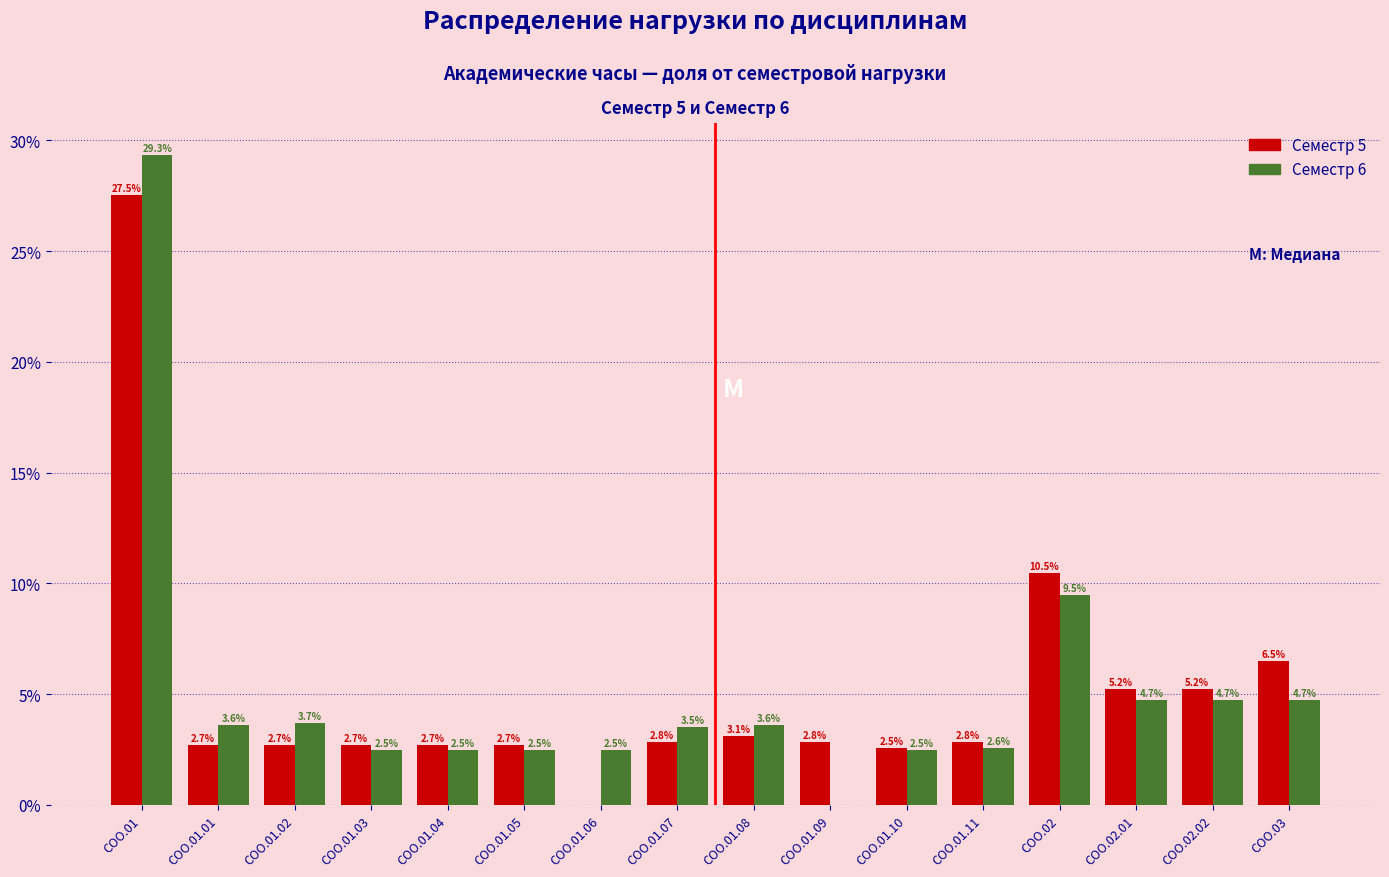

Reading left to right, extract all data points from this chart.

Семестр 5: СОО.01=27.5	СОО.01.01=2.7	СОО.01.02=2.7	СОО.01.03=2.7	СОО.01.04=2.7	СОО.01.05=2.7	СОО.01.06=0.0	СОО.01.07=2.8	СОО.01.08=3.1	СОО.01.09=2.8	СОО.01.10=2.5	СОО.01.11=2.8	СОО.02=10.5	СОО.02.01=5.2	СОО.02.02=5.2	СОО.03=6.5
Семестр 6: СОО.01=29.3	СОО.01.01=3.6	СОО.01.02=3.7	СОО.01.03=2.5	СОО.01.04=2.5	СОО.01.05=2.5	СОО.01.06=2.5	СОО.01.07=3.5	СОО.01.08=3.6	СОО.01.09=0.0	СОО.01.10=2.5	СОО.01.11=2.6	СОО.02=9.5	СОО.02.01=4.7	СОО.02.02=4.7	СОО.03=4.7